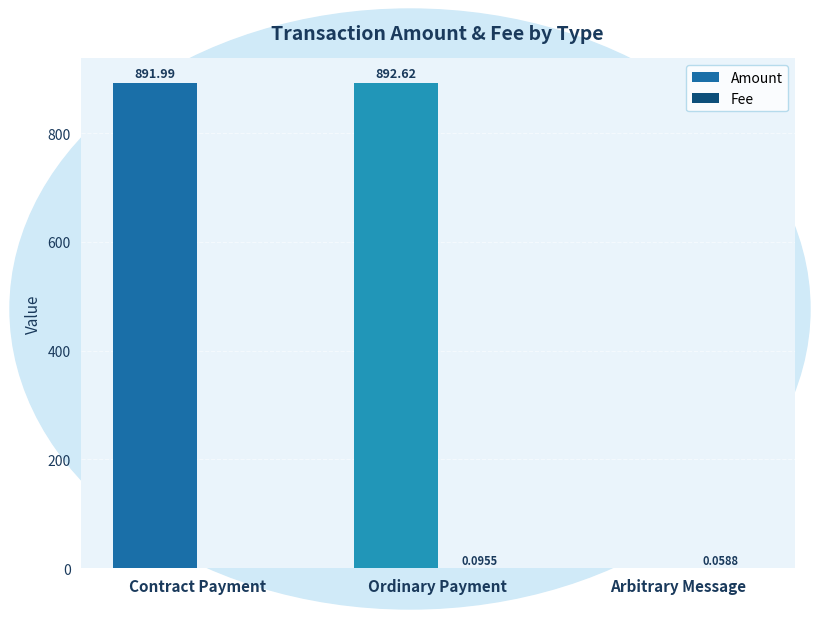

Which series has the largest total across all categories?

Amount